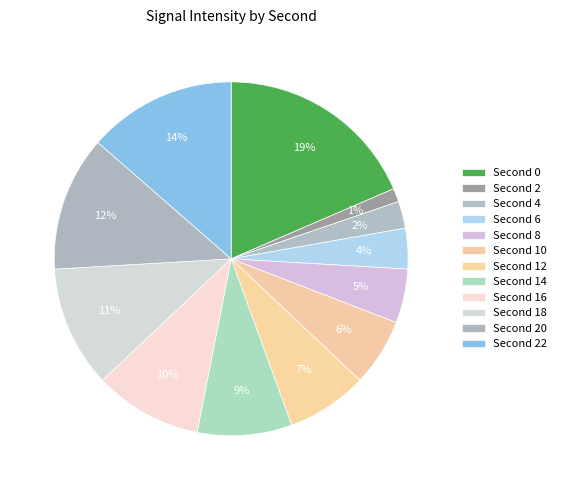

Which slice is the smallest?

2